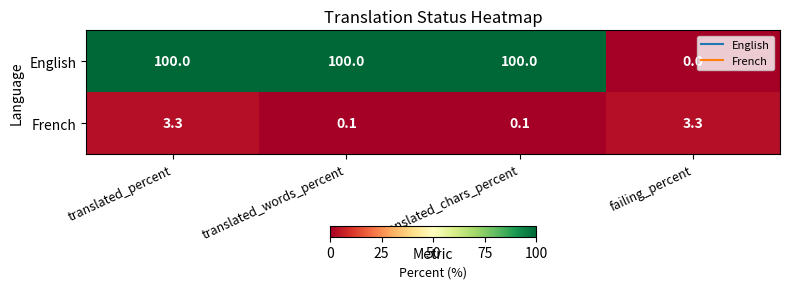

Rank the series by their average value, from highest to lowest.

English, French